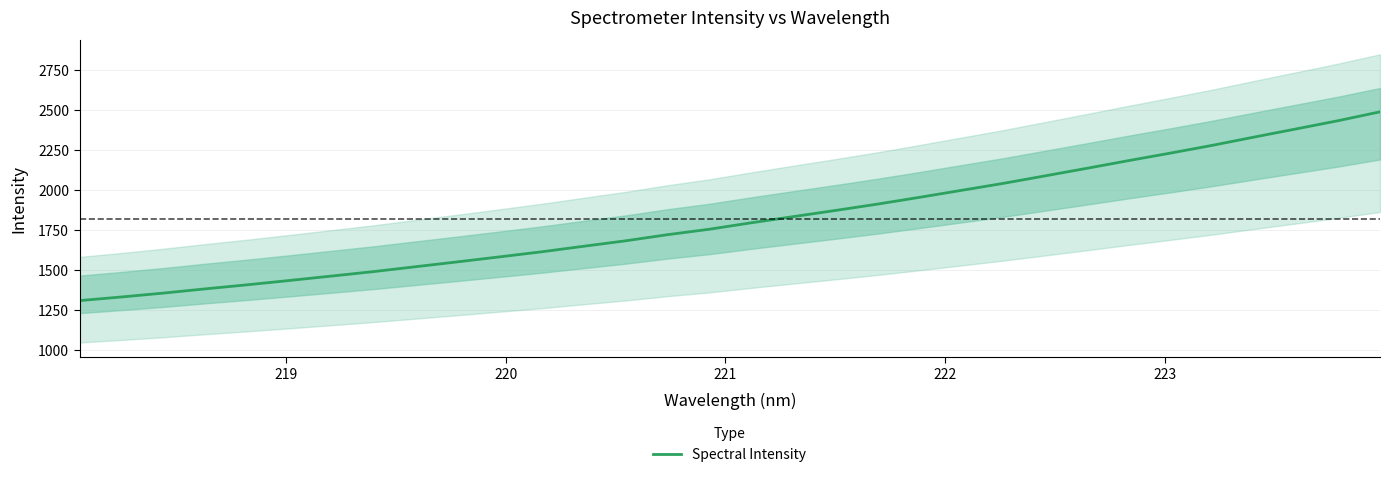

What is the highest value of the Spectral Intensity series?

2489.0